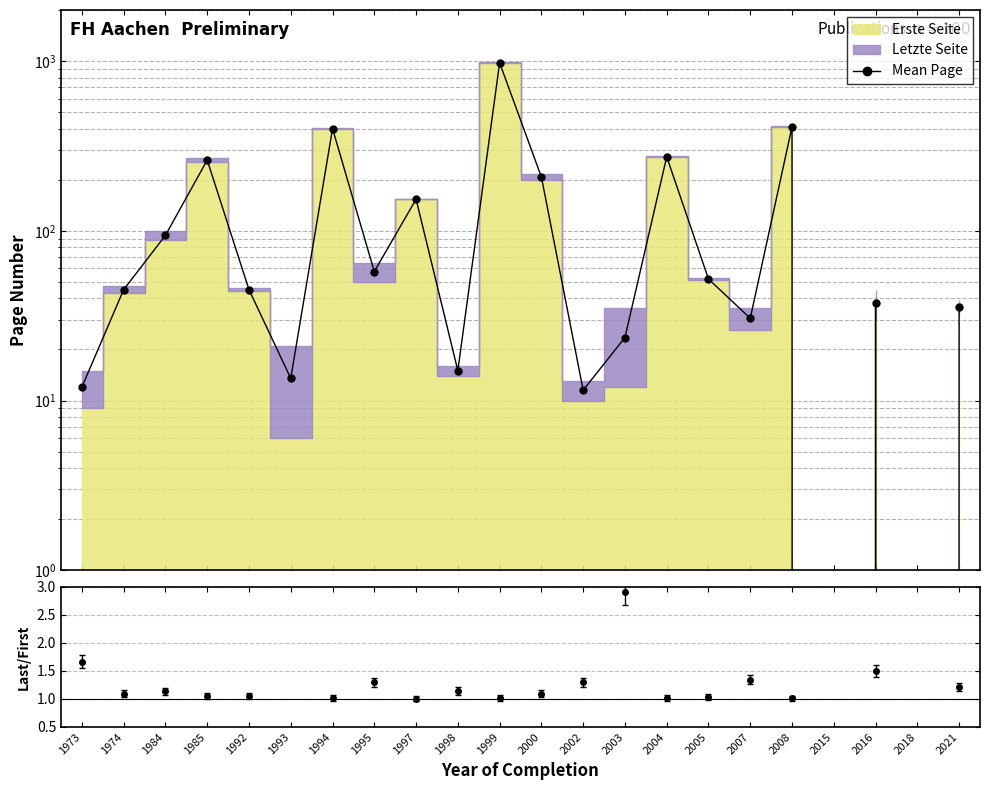

True or false: Letzte/Erste and Mean Page intersect in this chart.

False